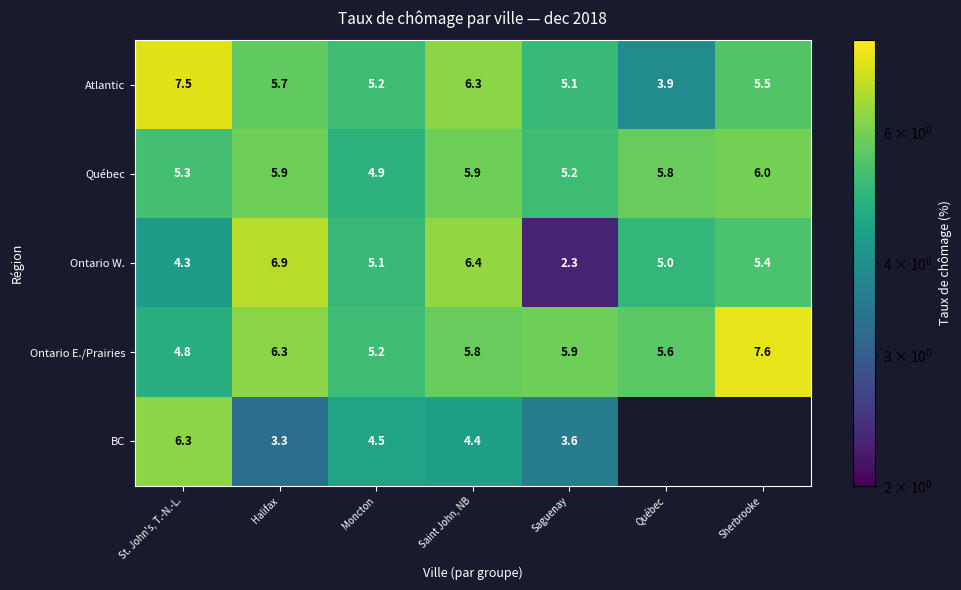

Rank the series at St. John's, T.-N.-L. from lowest to highest value.

Ontario W., Ontario E./Prairies, Québec, BC, Atlantic